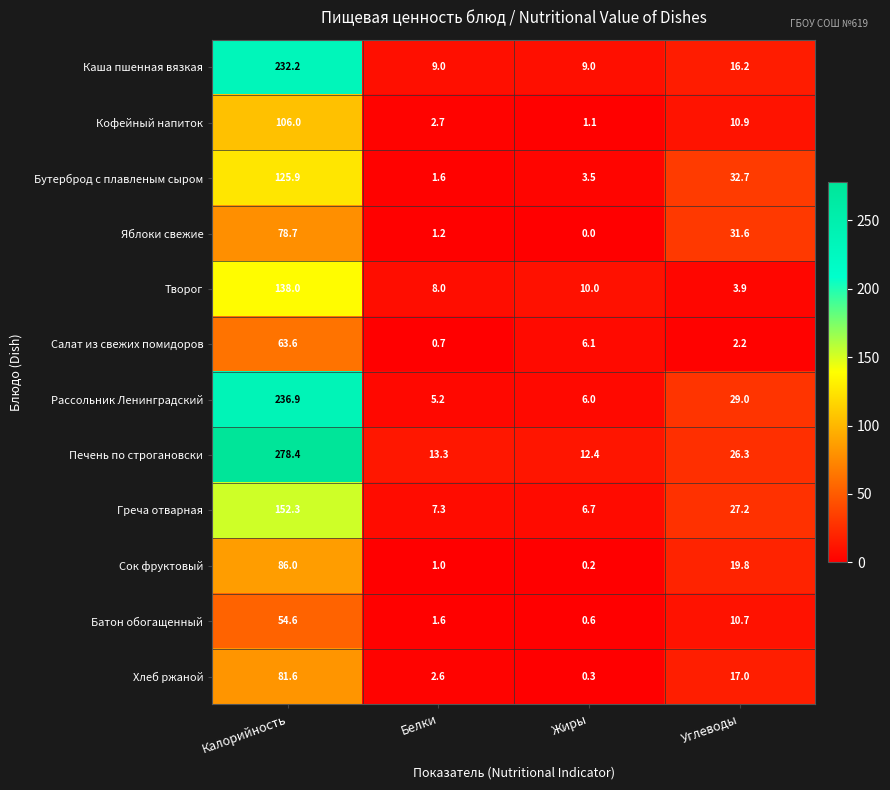

The Каша пшенная вязкая series shows 5.2 at Жиры. True or false?

False